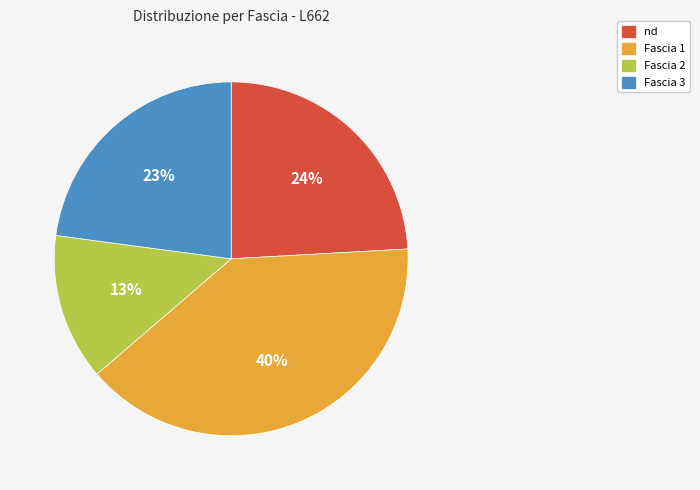

Approximately how many times larger is the value at Fascia 1 compared to Fascia 3?

1.7